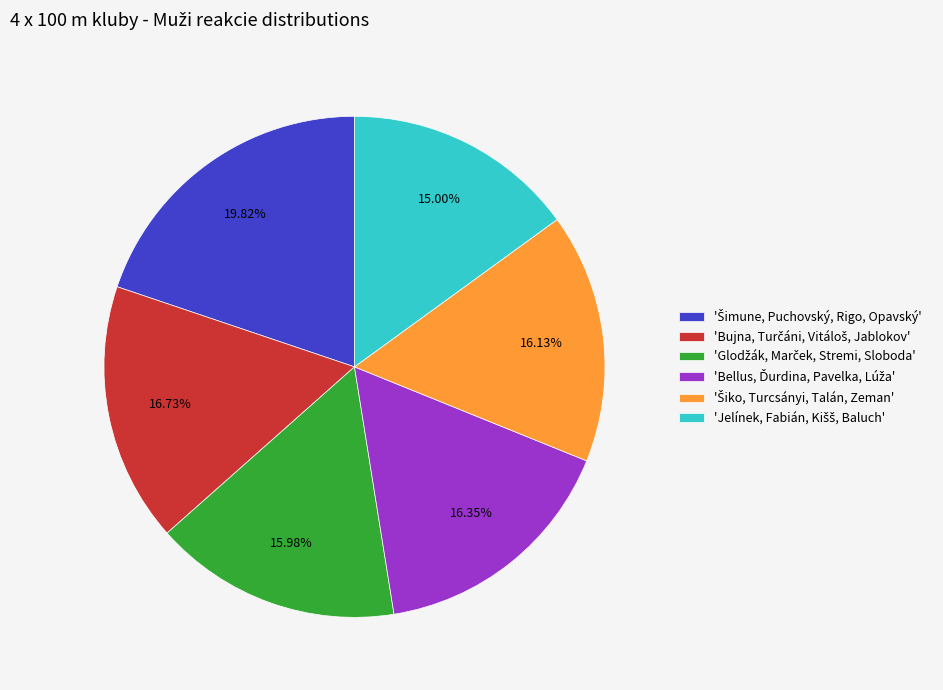

Is there any slice that represents more than half of the pie?

No